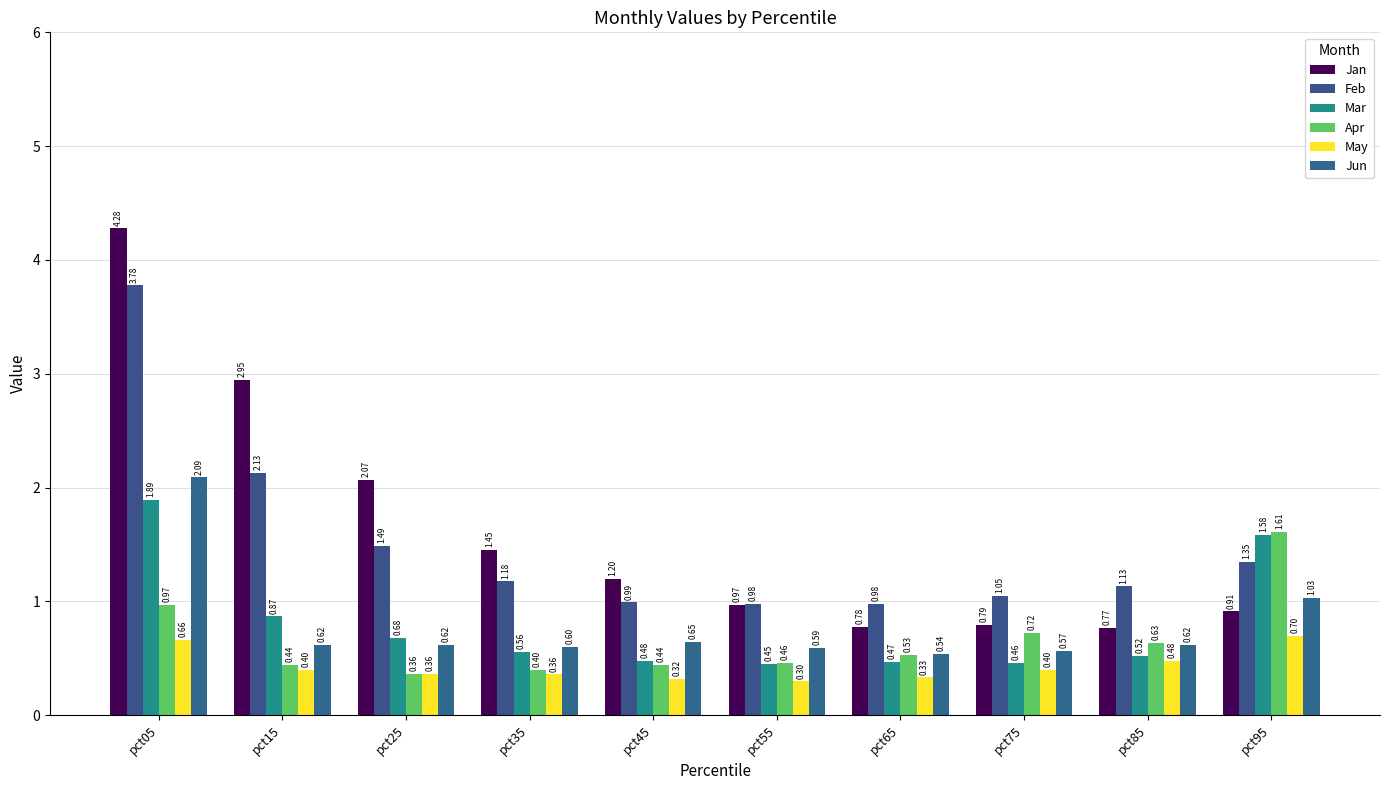

What is the difference between the maximum and second lowest values in the Jun series?

1.5